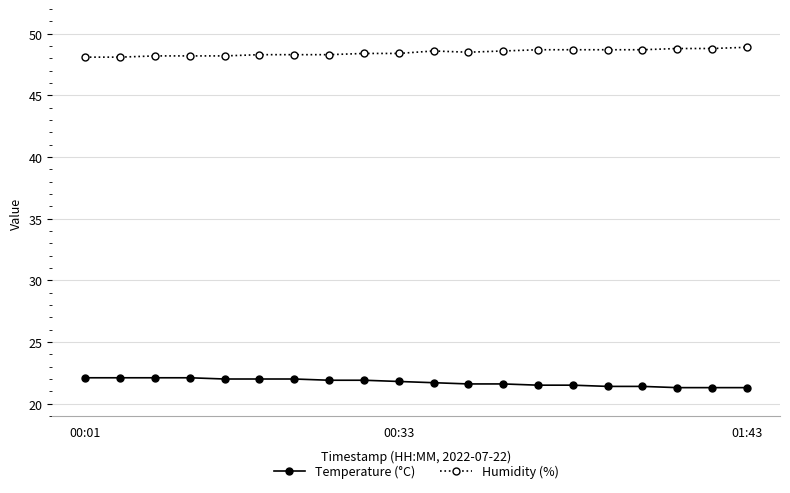

What is the difference between the second highest and second lowest values in the Humidity (%) series?

0.7